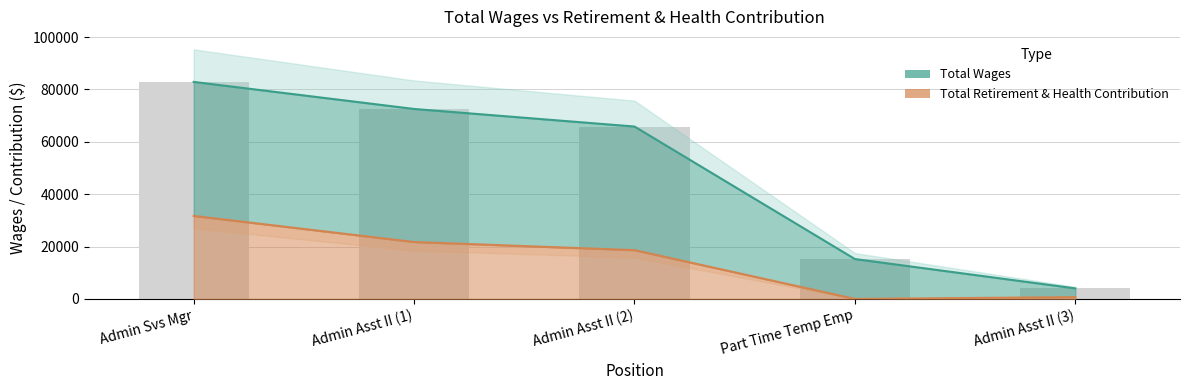

At which category does the chart reach its minimum across all series?

Part Time Temp Emp